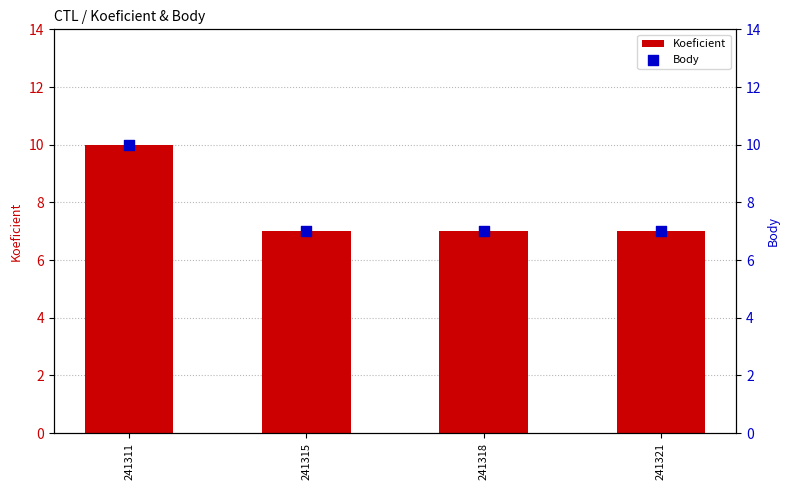

What is the total value across all series at 241318?

14